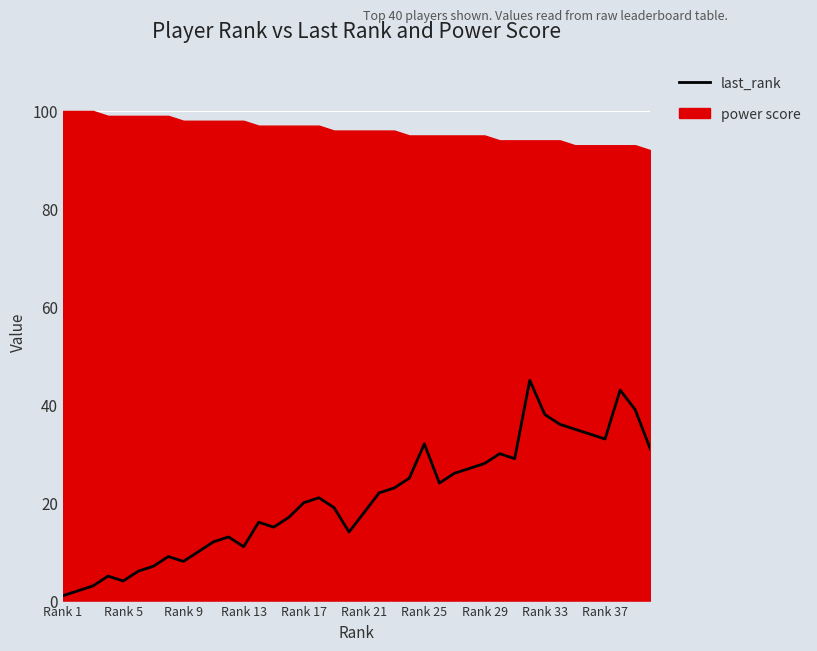

True or false: the data shows 11 at Rank 13.

True